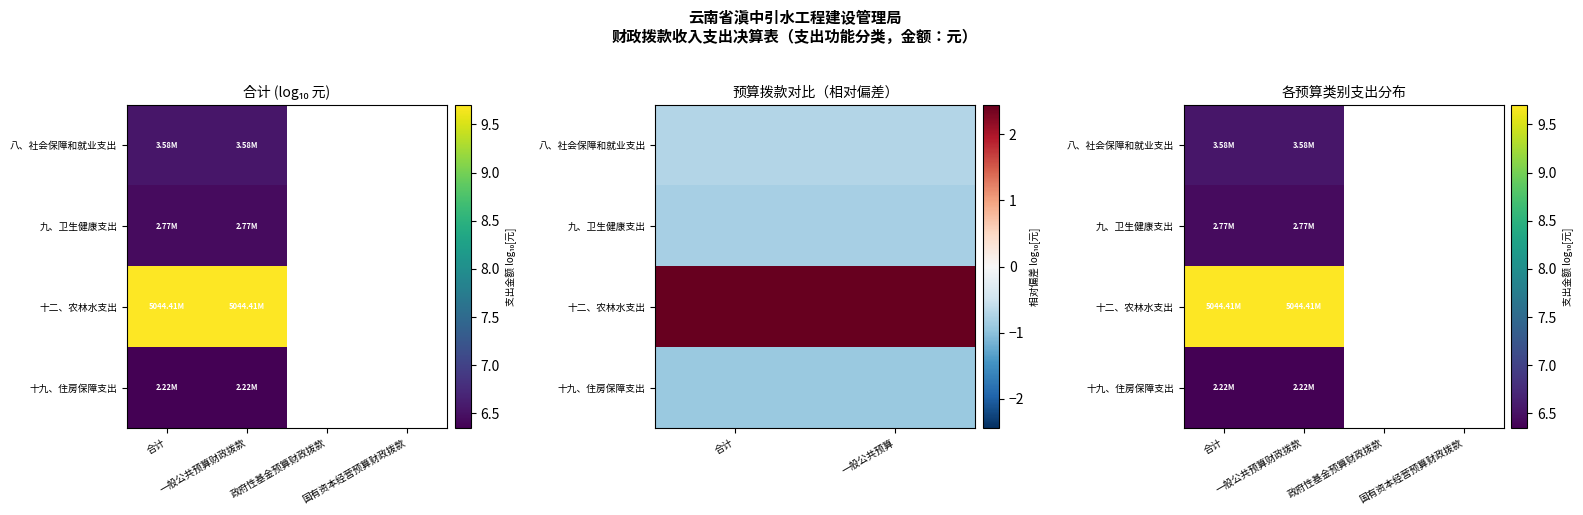

True or false: 十九、住房保障支出 has a value of 6.3 at 一般公共预算财政拨款.

True